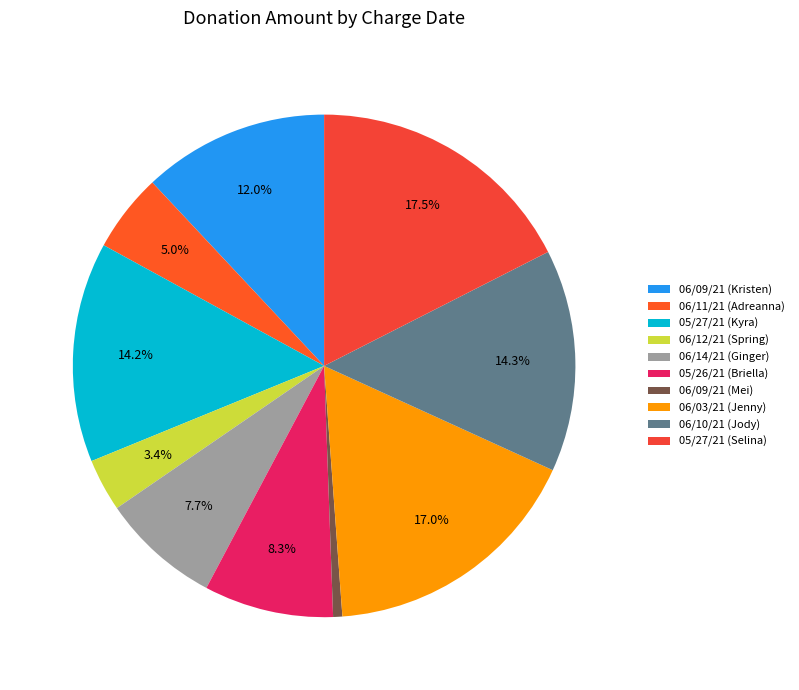

To the nearest percent, what is the difference between the 06/09/21 (Mei) and 06/09/21 (Kristen) slice percentages?

11%